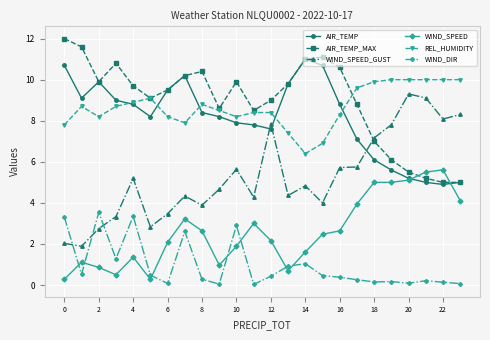

What is the value of the AIR_TEMP point at the 10th from the left?

8.2